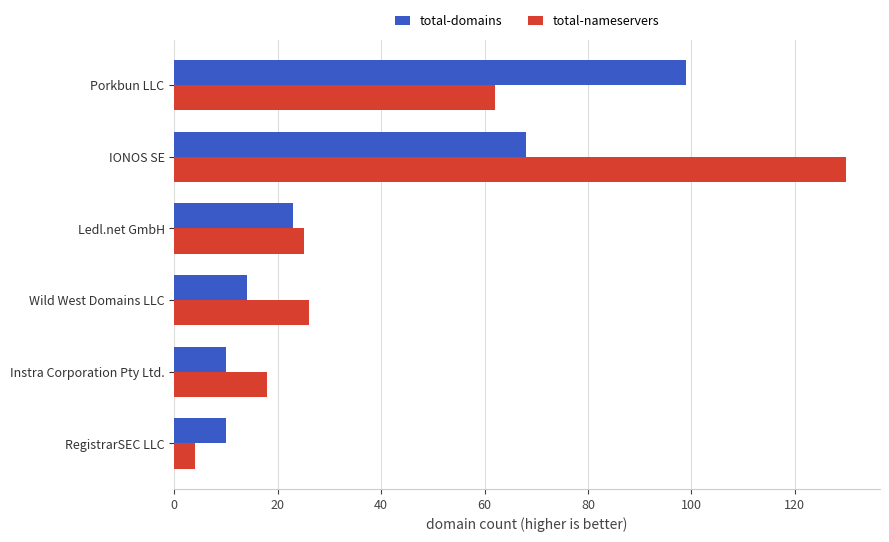

Which series has the largest total across all categories?

total-nameservers